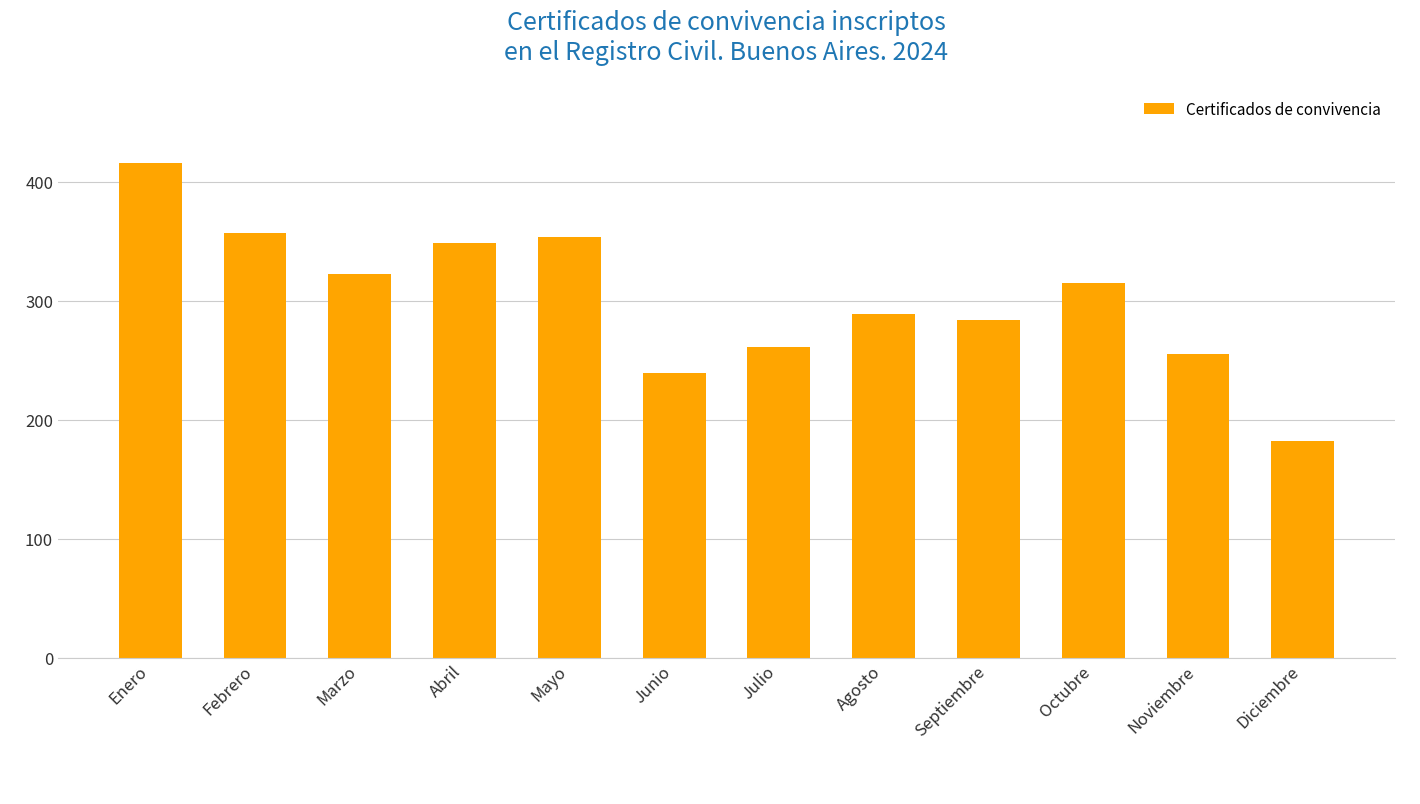

At which category does the chart reach its peak across all series?

Enero